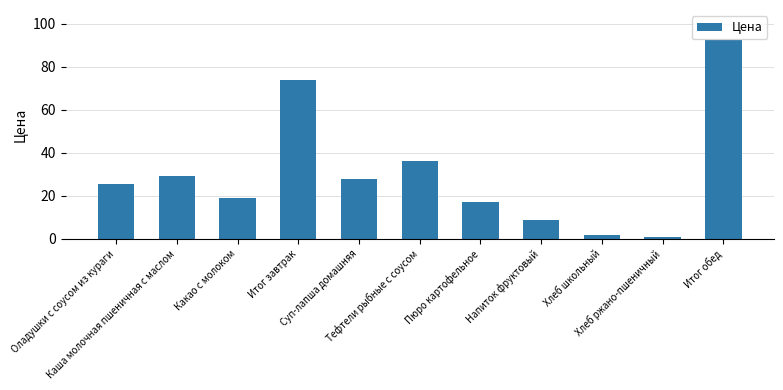

True or false: the data shows 154.0 at Итог обед.

False